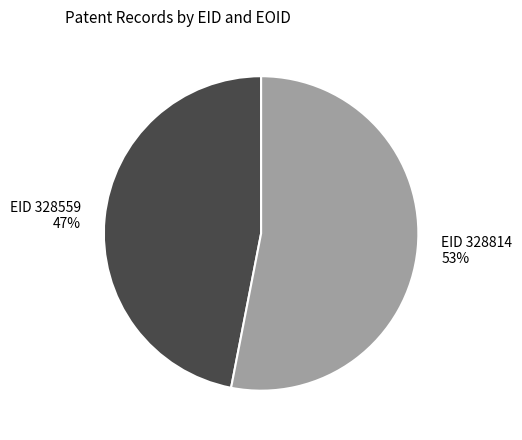

To the nearest percent, what is the combined percentage of EID 328559 and EID 328814?

100%